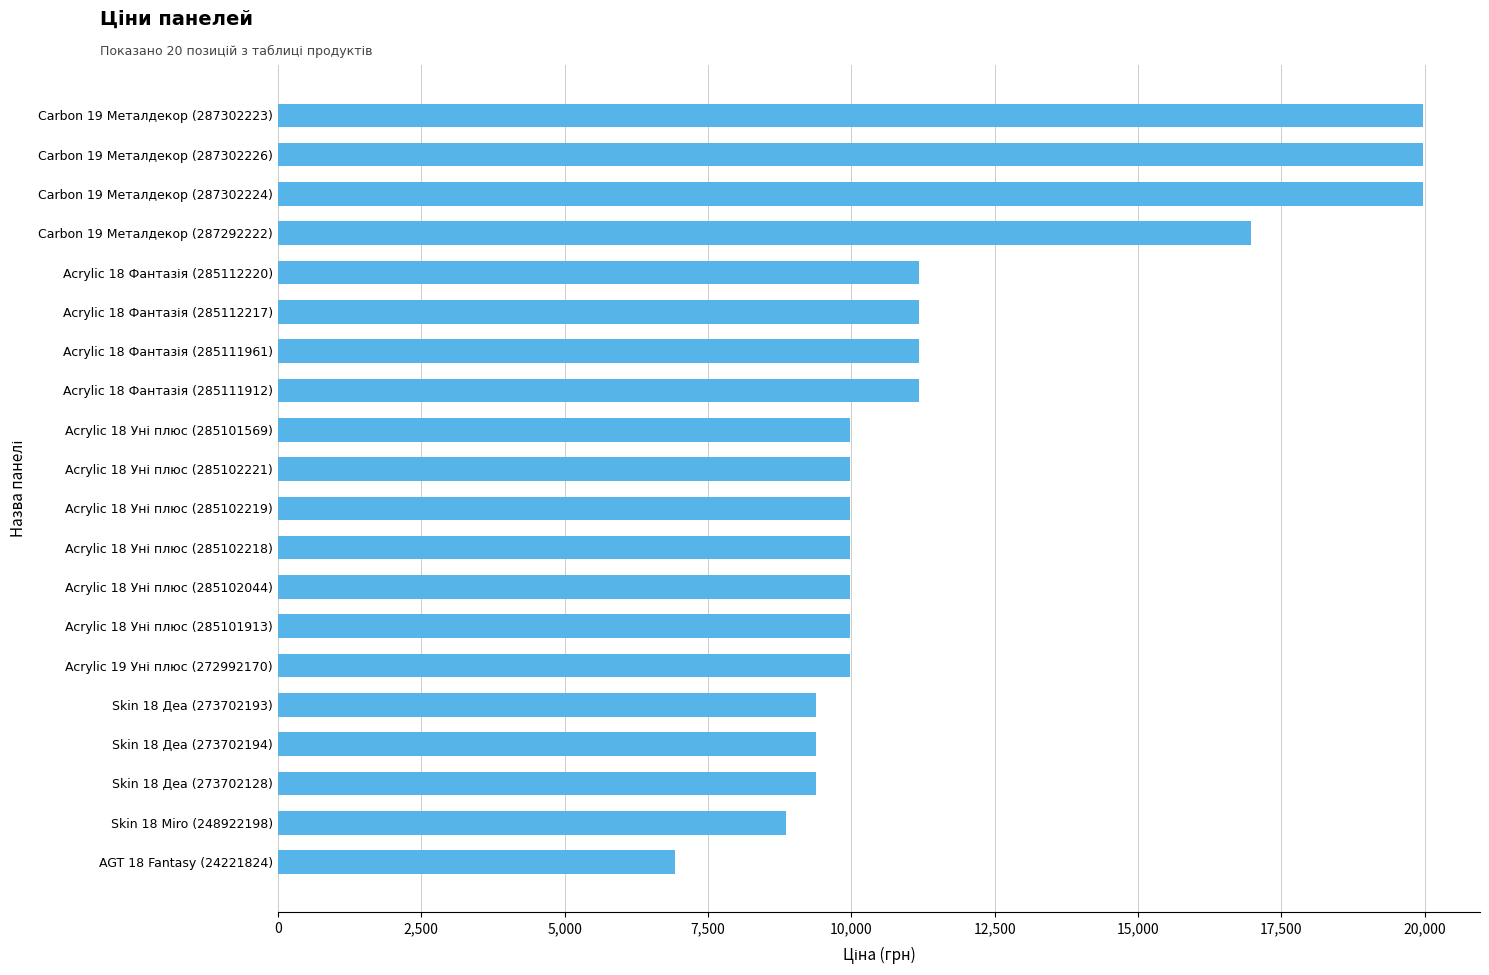

How many data points are above 9974?

15